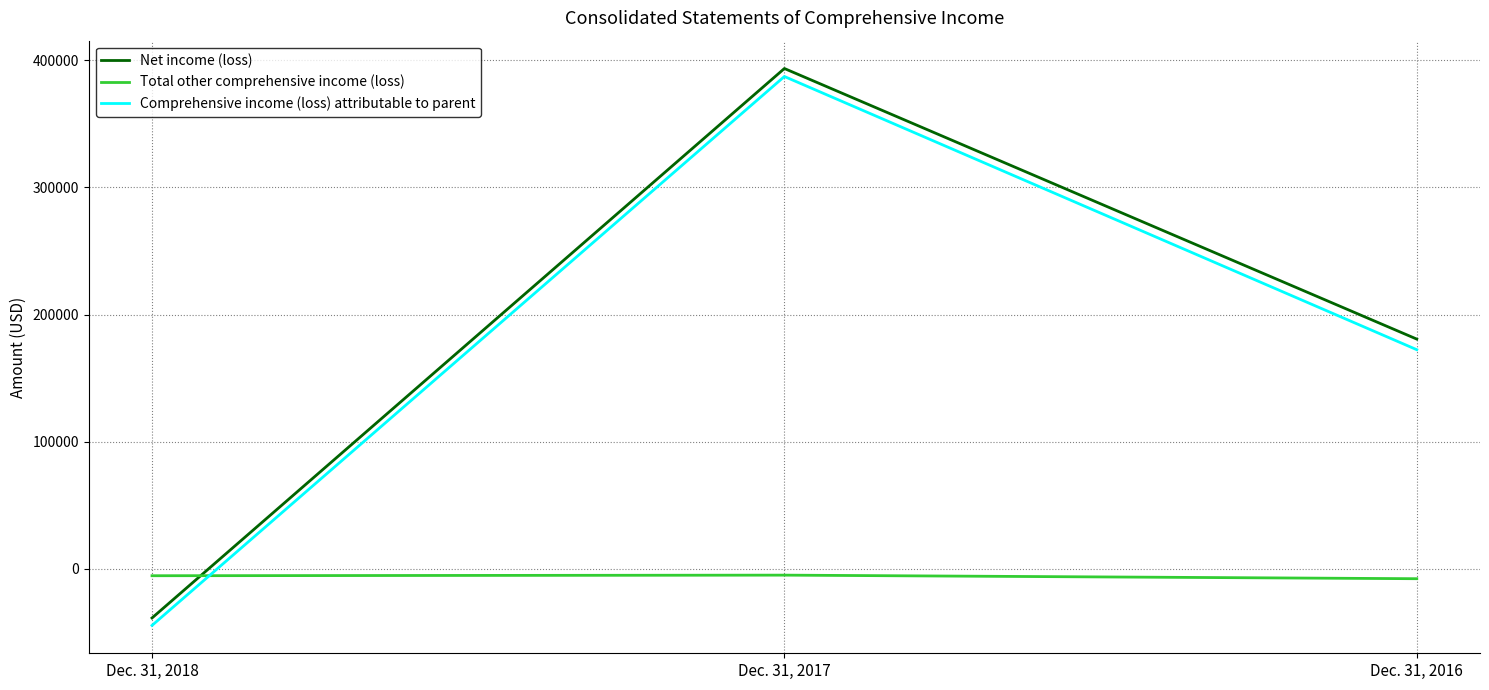

How many values in Comprehensive income (loss) attributable to parent are below zero?

1